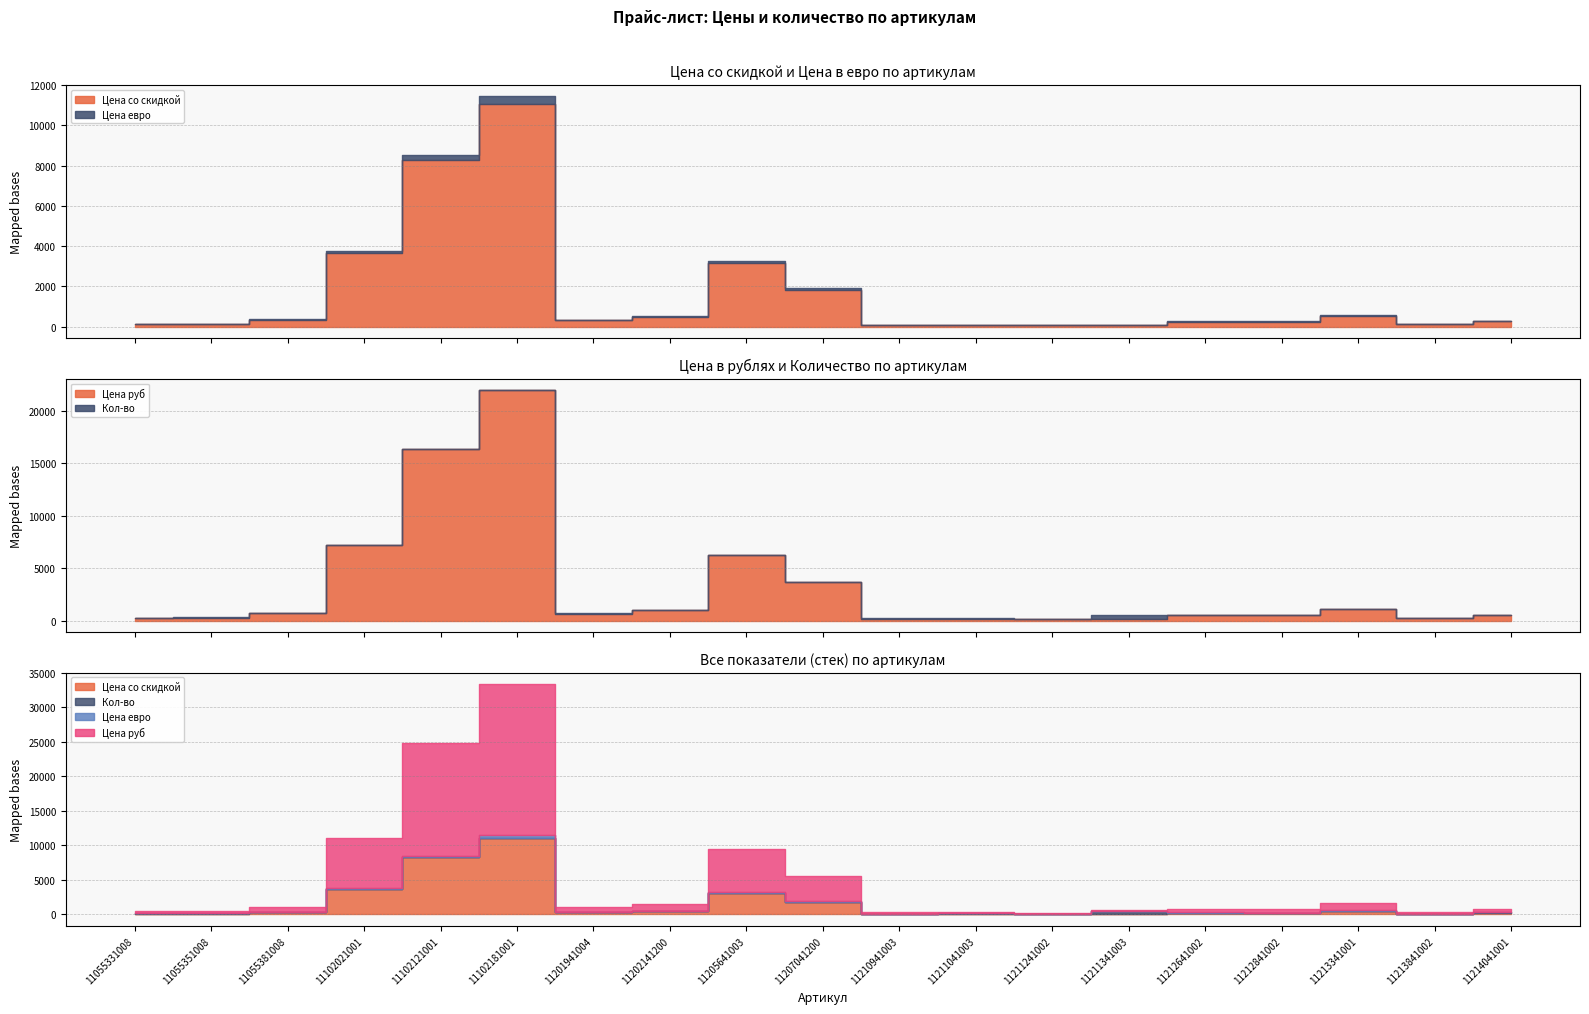

Is it true that Цена евро equals 426.2 at 11102121001?

False